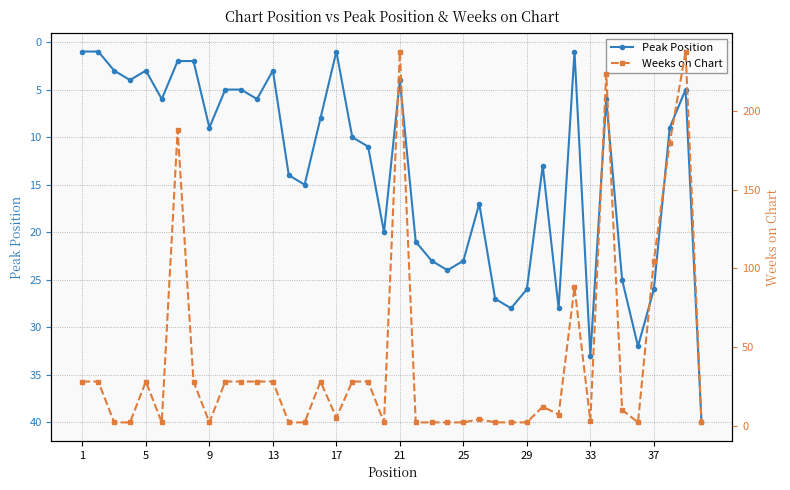

Reading left to right, list all the values displayed in this chart.

Peak Position: 1	1	3	4	3	6	2	2	9	5	5	6	3	14	15	8	1	10	11	20	4	21	23	24	23	17	27	28	26	13	28	1	33	6	25	32	26	9	5	40
Weeks on Chart: 28	28	2	2	28	2	188	28	2	28	28	28	28	2	2	28	5	28	28	2	238	2	2	2	2	4	2	2	2	12	7	88	3	224	10	2	105	180	238	2